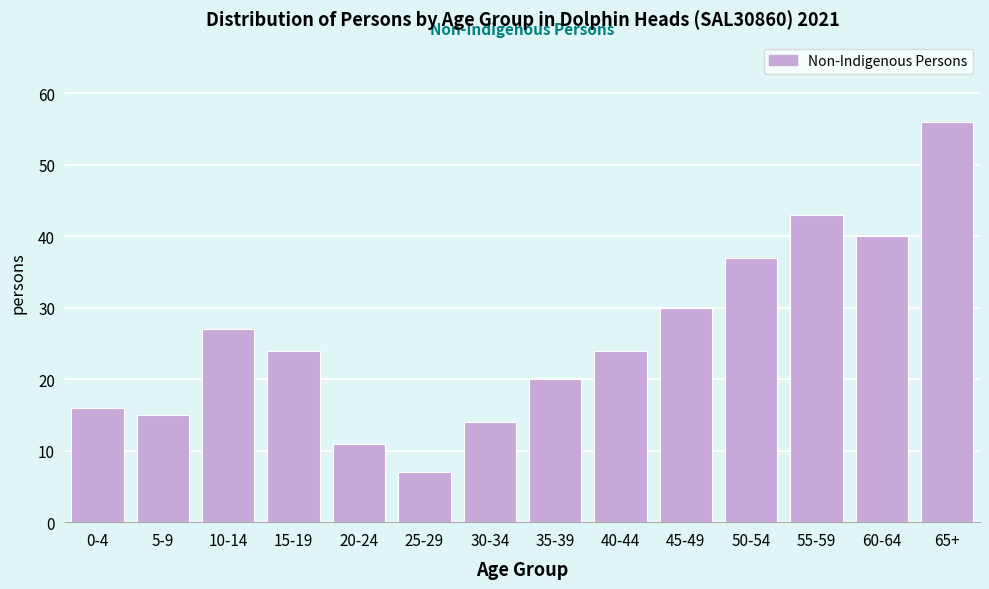

Reading left to right, list all the values displayed in this chart.

16	15	27	24	11	7	14	20	24	30	37	43	40	56